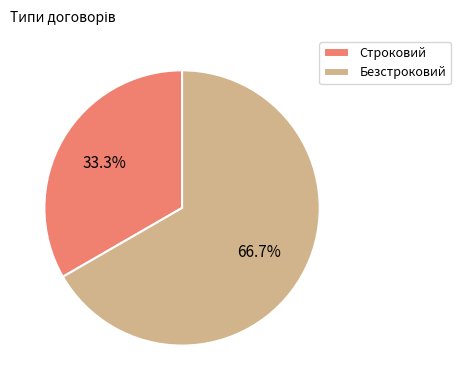

To the nearest percent, what is the combined percentage of Безстроковий and Строковий?

100%